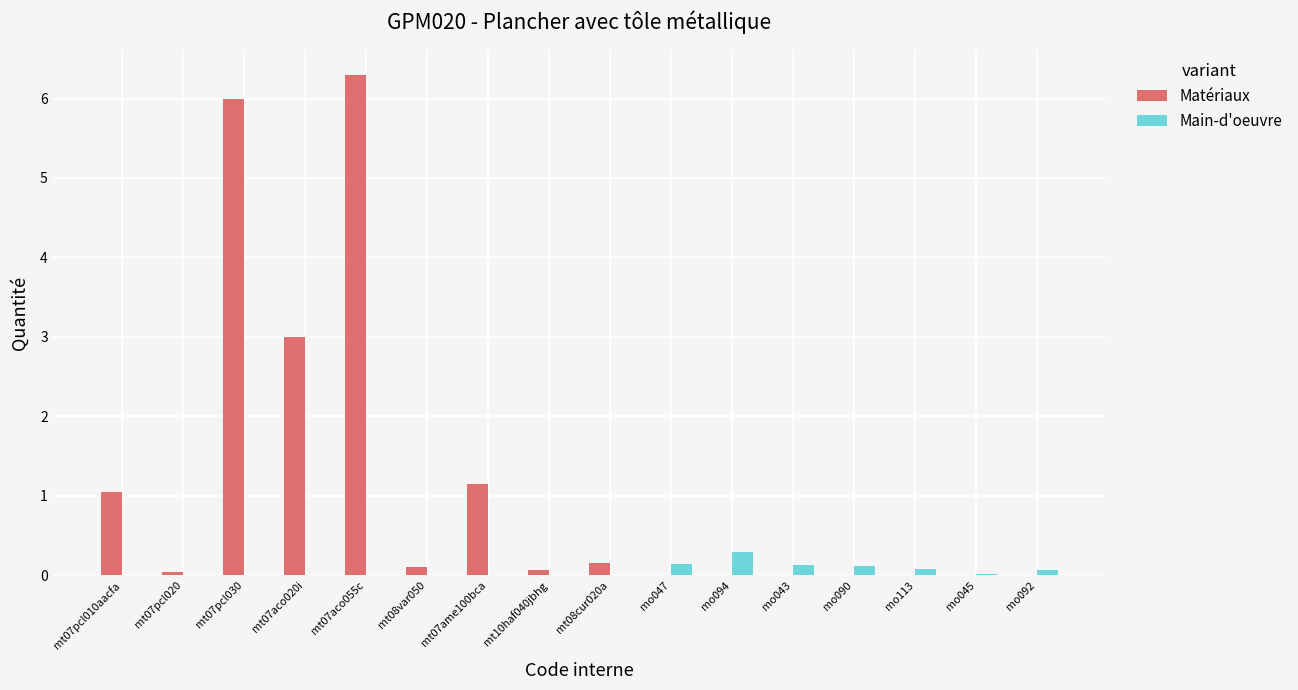

What is the label of the 5th bar from the left?

mt07aco055c